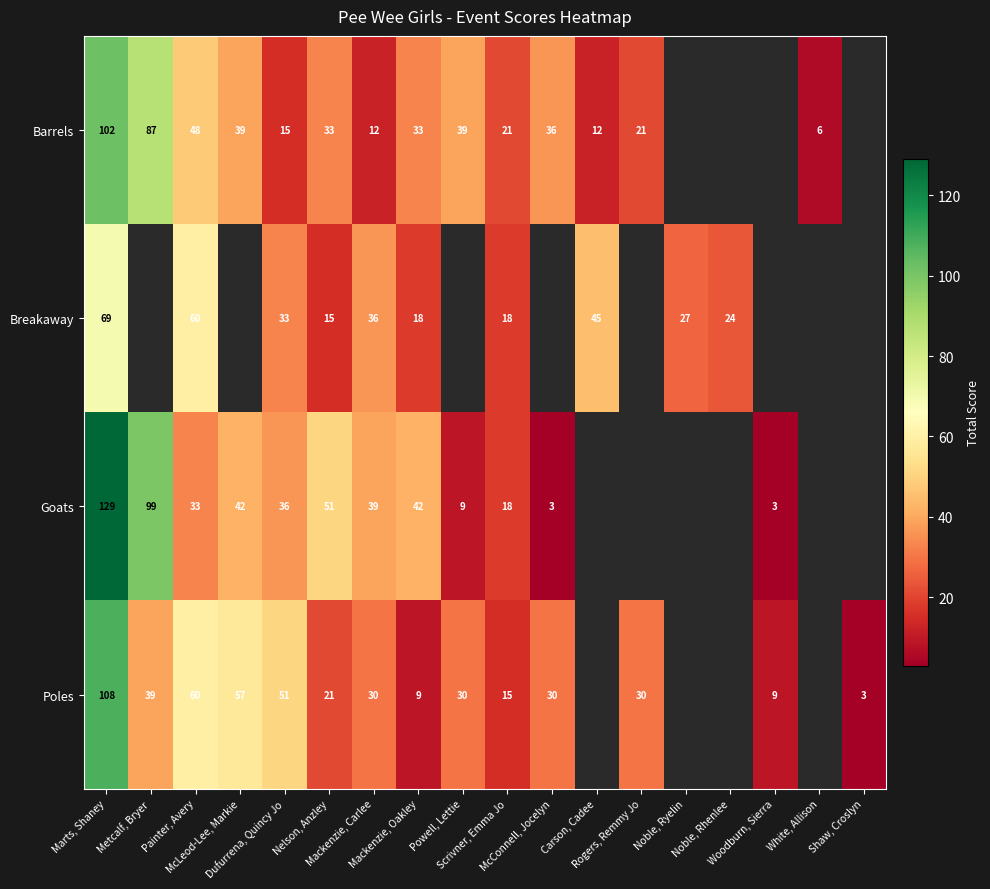

At Mackenzie, Carlee, list the series in order from smallest to largest.

Barrels, Poles, Breakaway, Goats